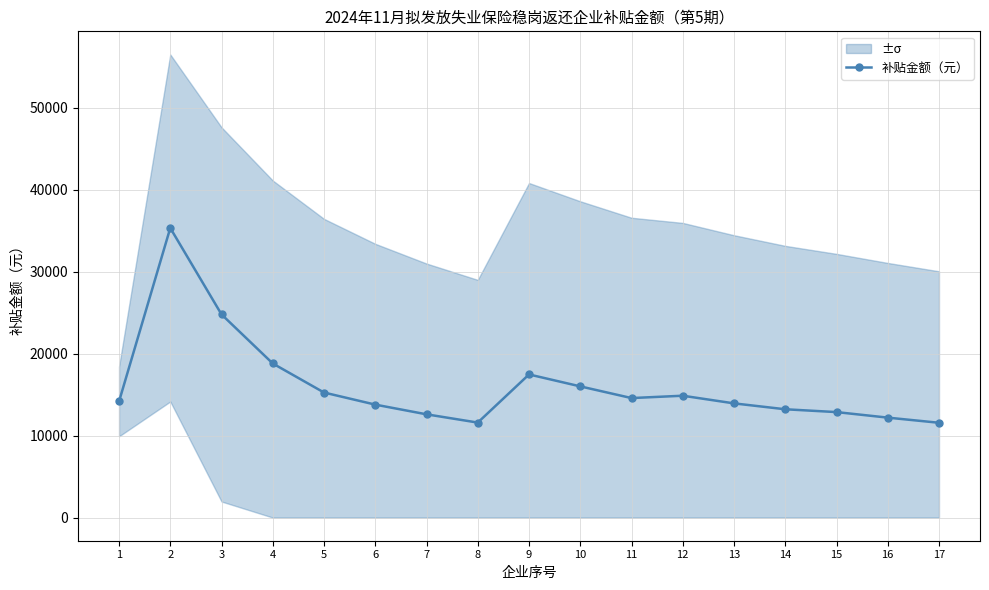

True or false: the data shows 17471.4 at 9.

True